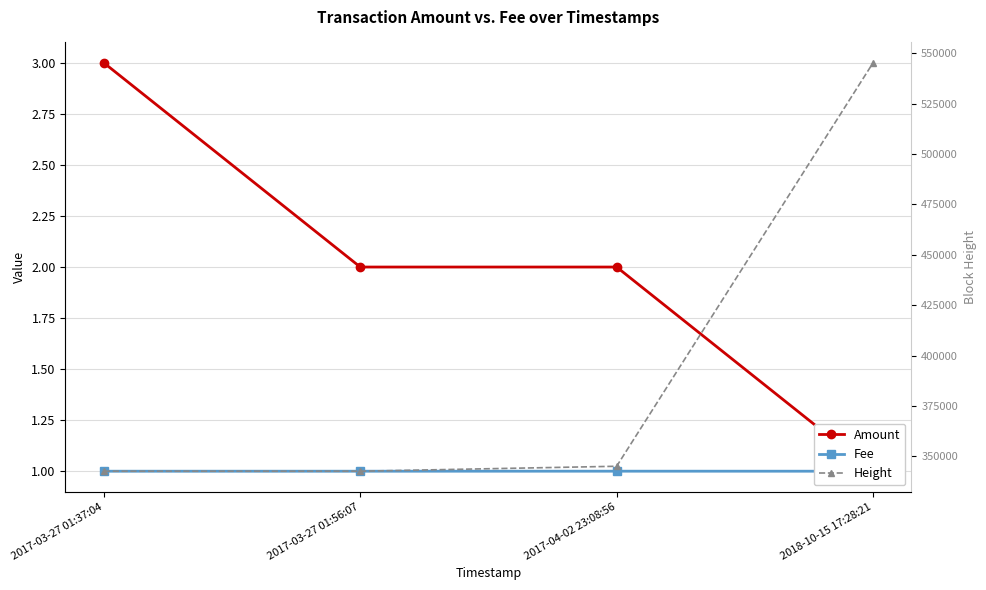

True or false: Amount has more than 2 interior local peaks.

False